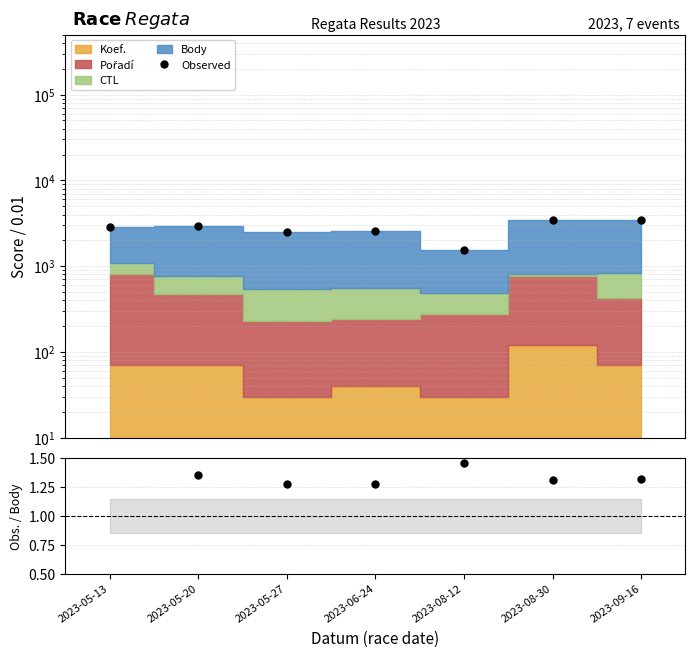

Is it true that Observed equals 3425.2 at 2023-09-16?

True